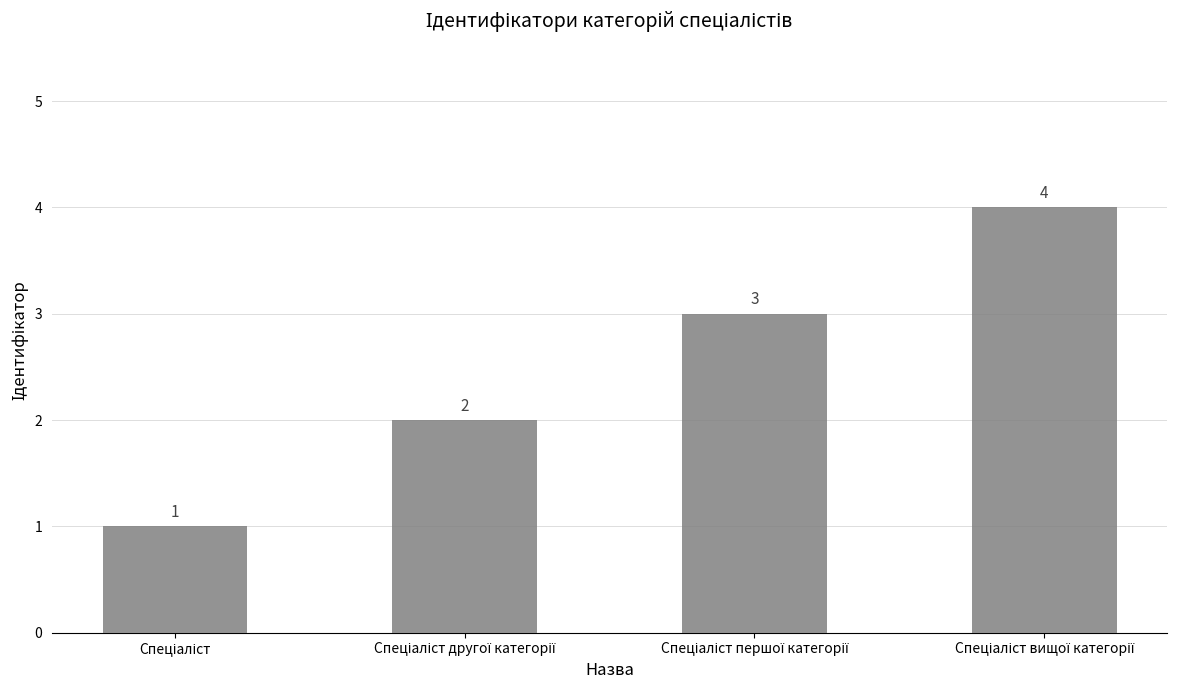

What is the smallest value displayed?

1